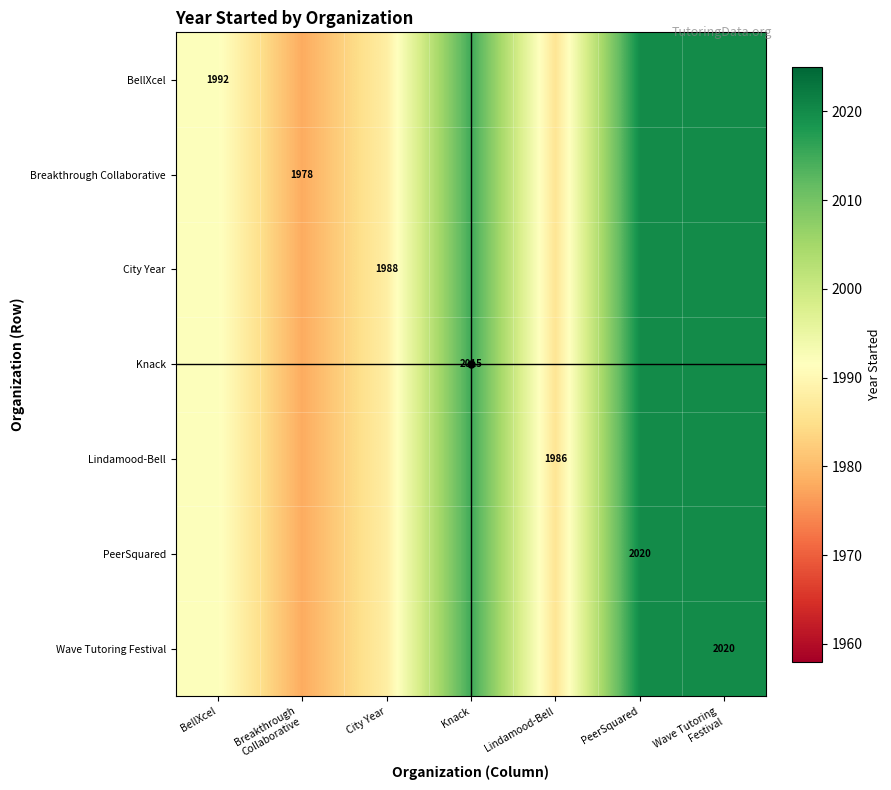

Which has a higher value, PeerSquared or BellXcel?

PeerSquared